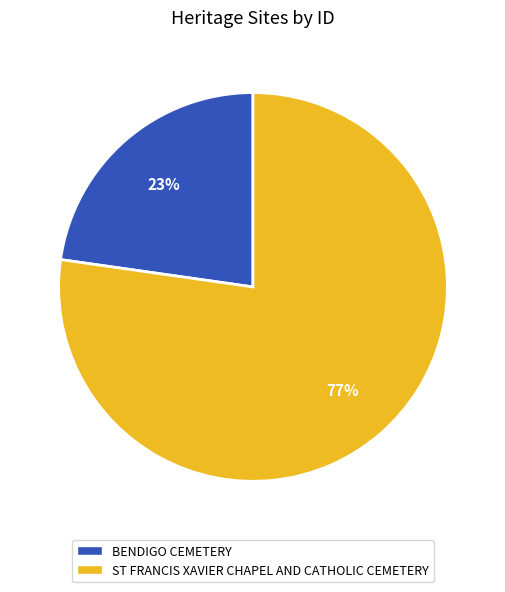

Does BENDIGO CEMETERY account for over 50% of the chart?

No